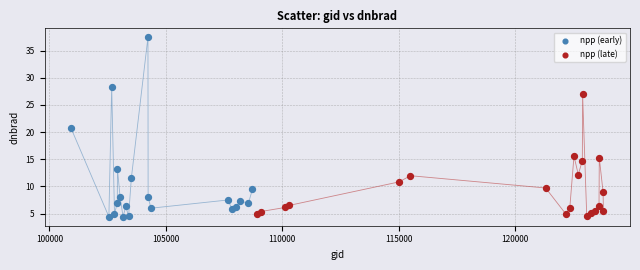

Which series contains the highest Y value?

npp (early)